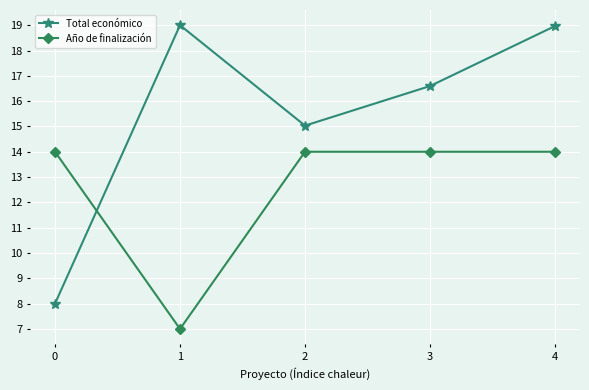

Which series has the largest total across all categories?

Total económico